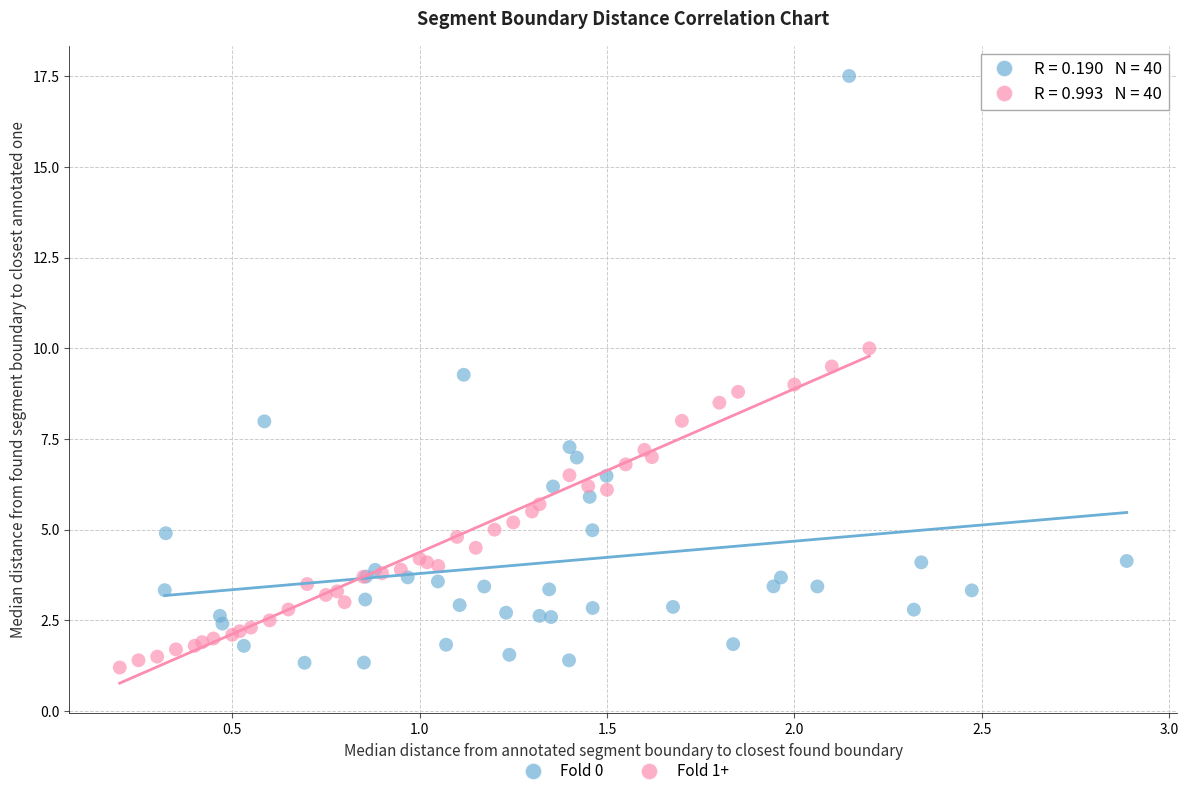

Which series contains the highest Y value?

Fold 0